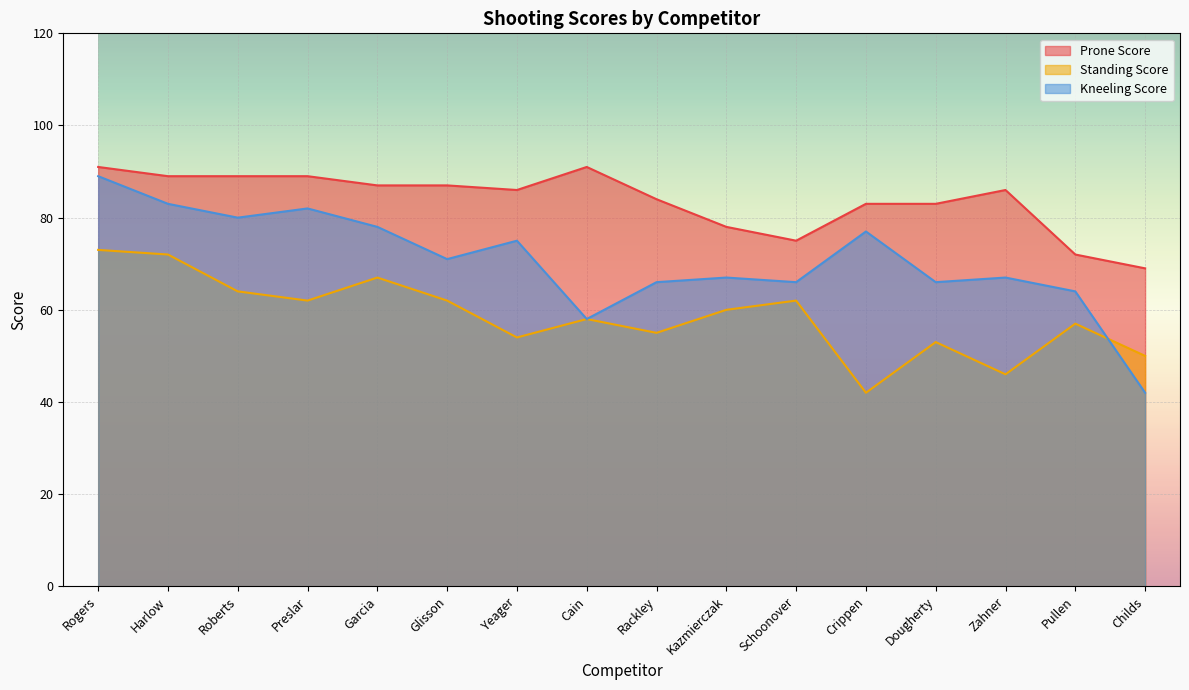

True or false: Standing Score and Kneeling Score intersect in this chart.

True